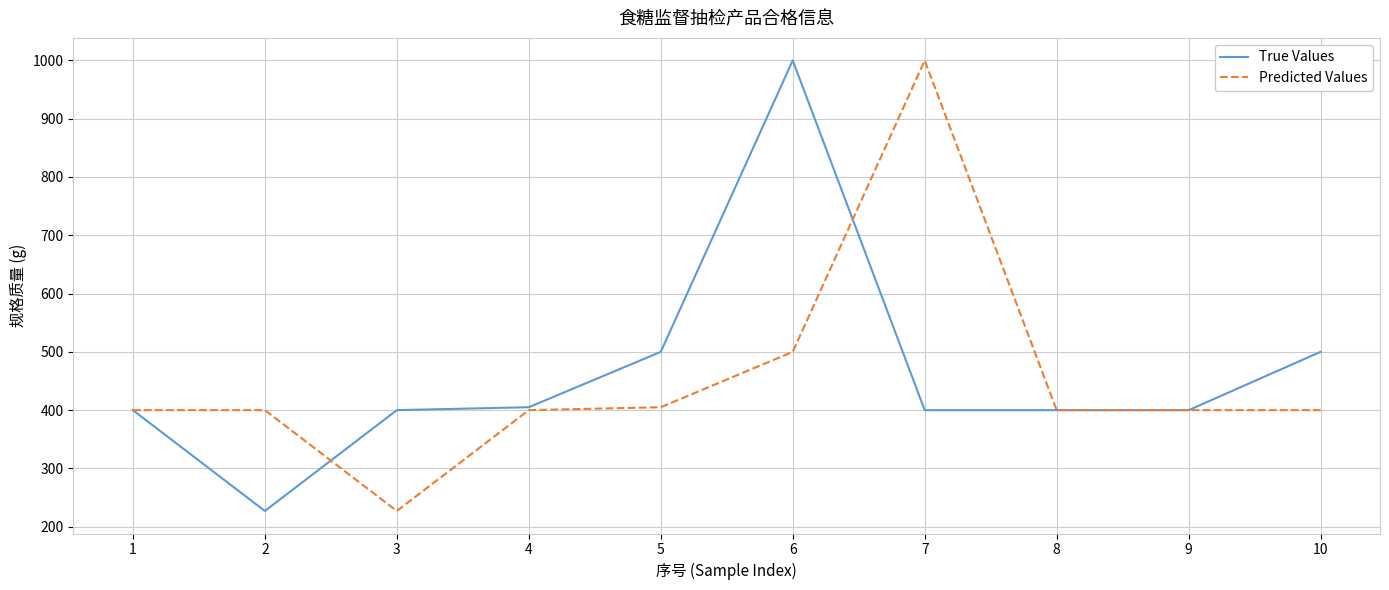

The value of Predicted Values at 8 is 400. True or false?

True